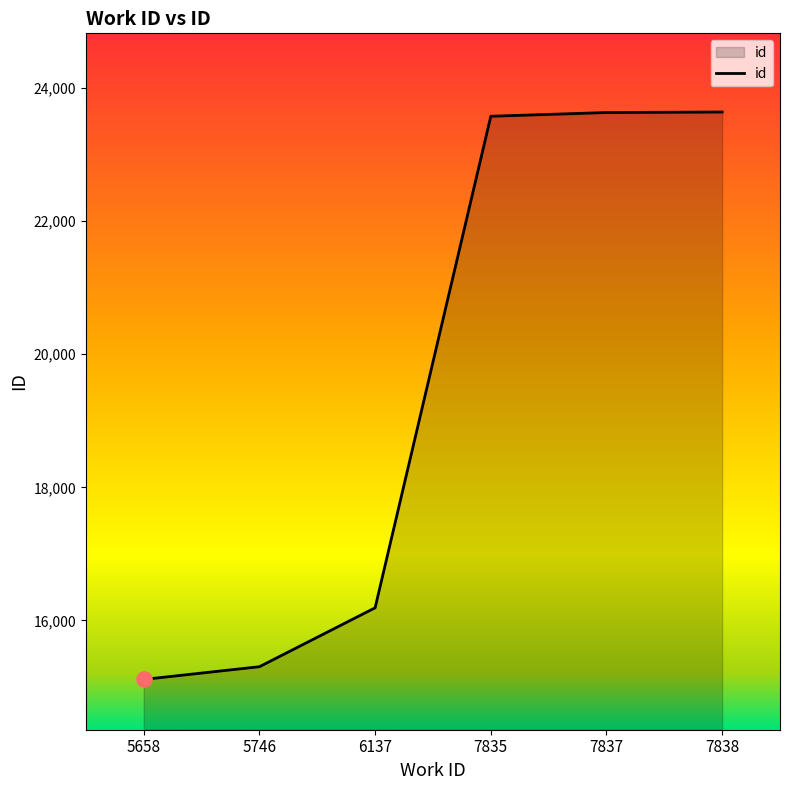

What is the change in value from 5746 to 7838?

+8334